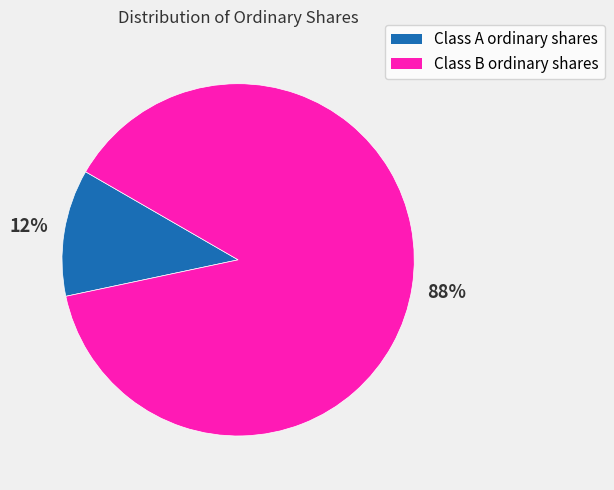

To the nearest percent, what is the average slice percentage?

50%